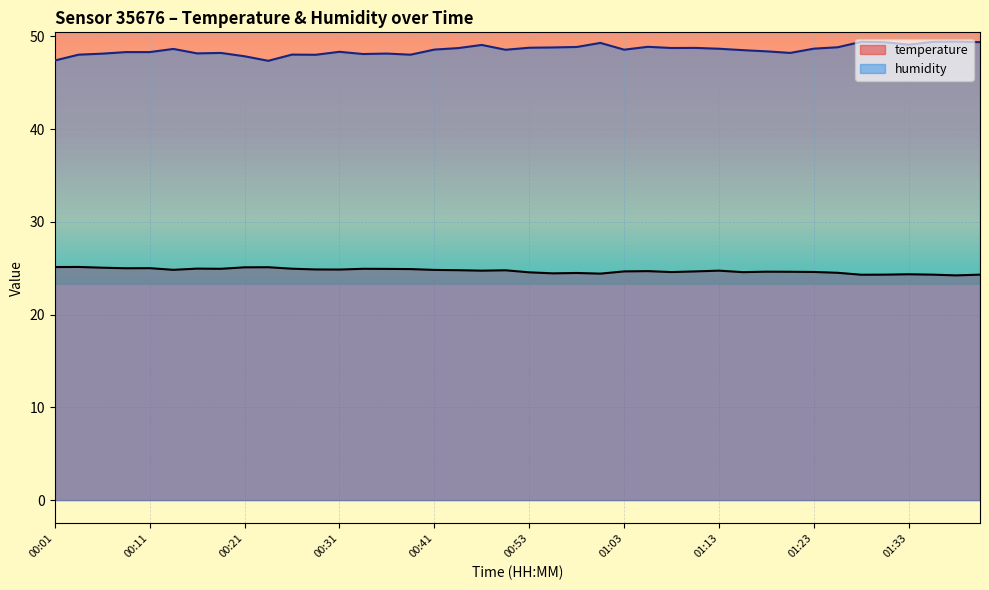

The temperature series shows 24.6 at 01:23. True or false?

True